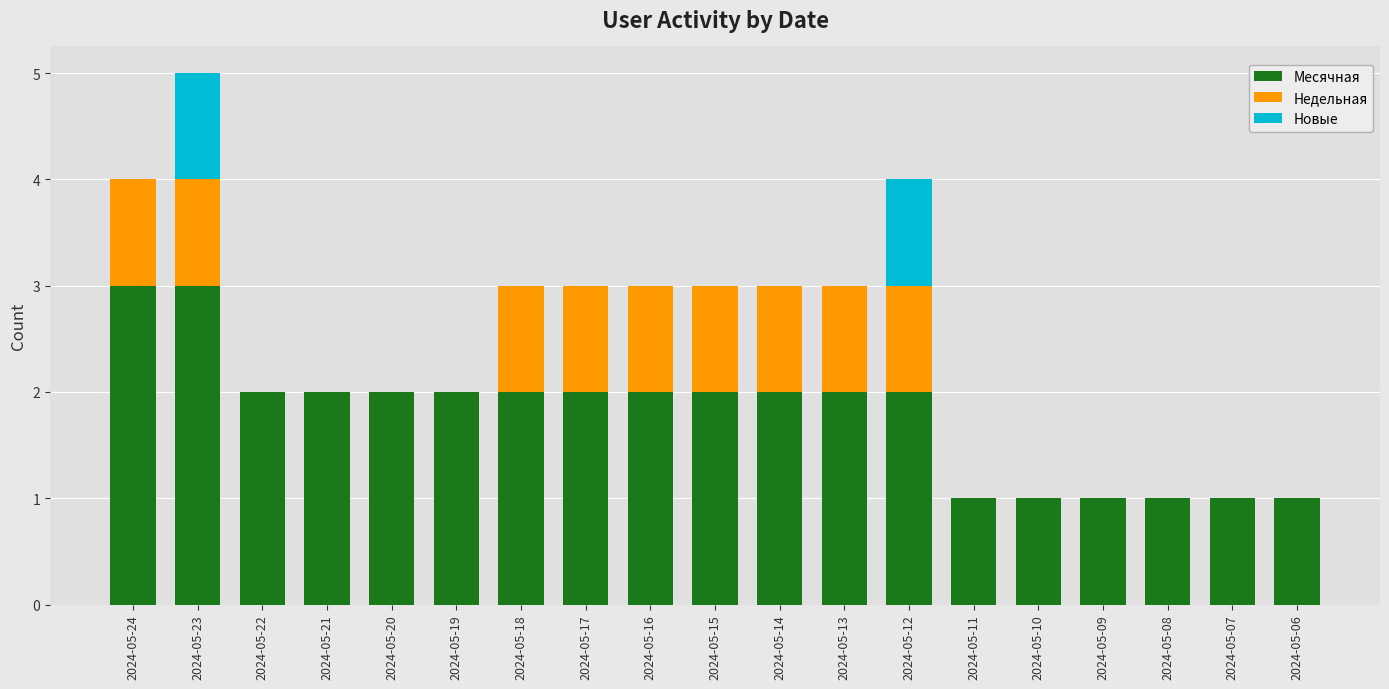

What is the total value across all series at 2024-05-23?

5